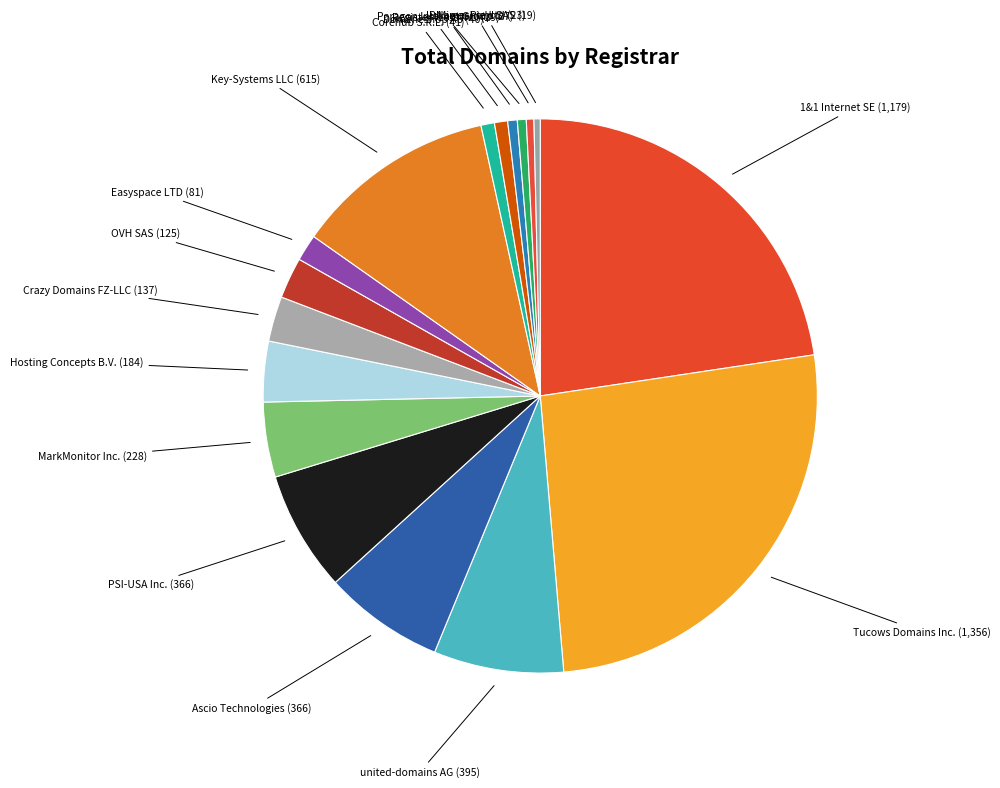

Which has a higher value, Hosting Concepts B.V. or Crazy Domains FZ-LLC?

Hosting Concepts B.V.